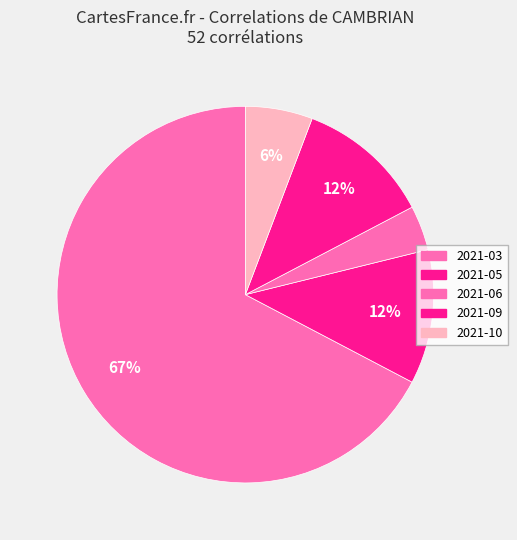

Which slice is the largest?

2021-03